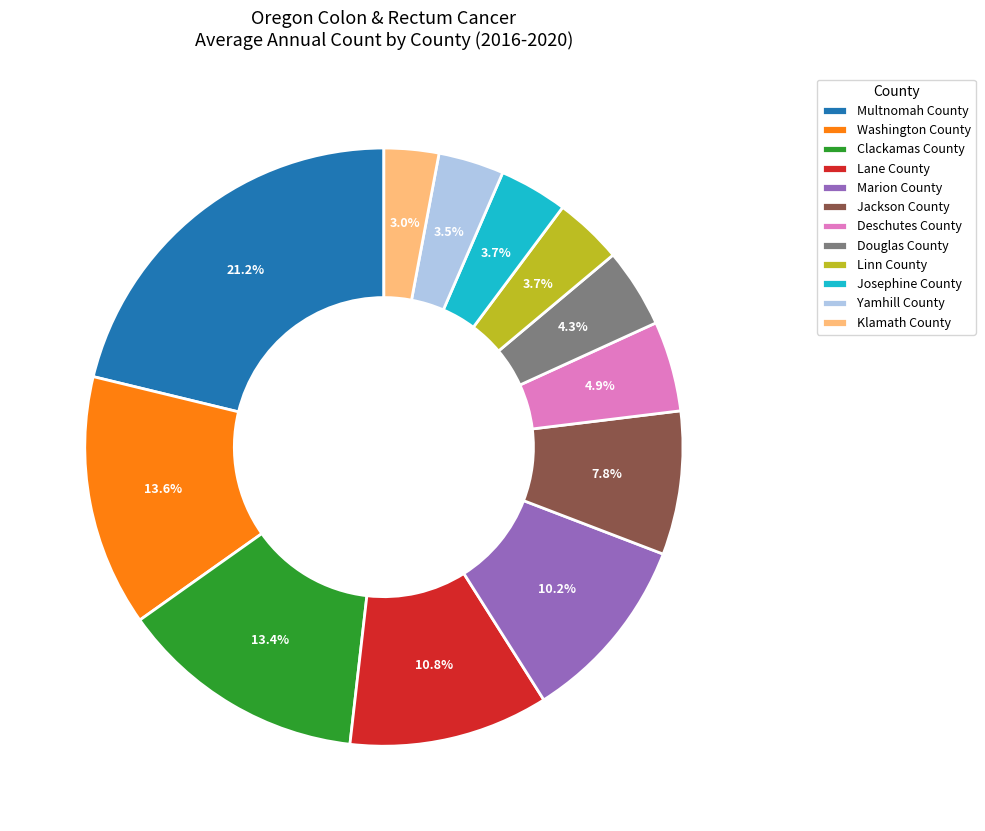

To the nearest percent, what portion does Douglas County represent?

4%